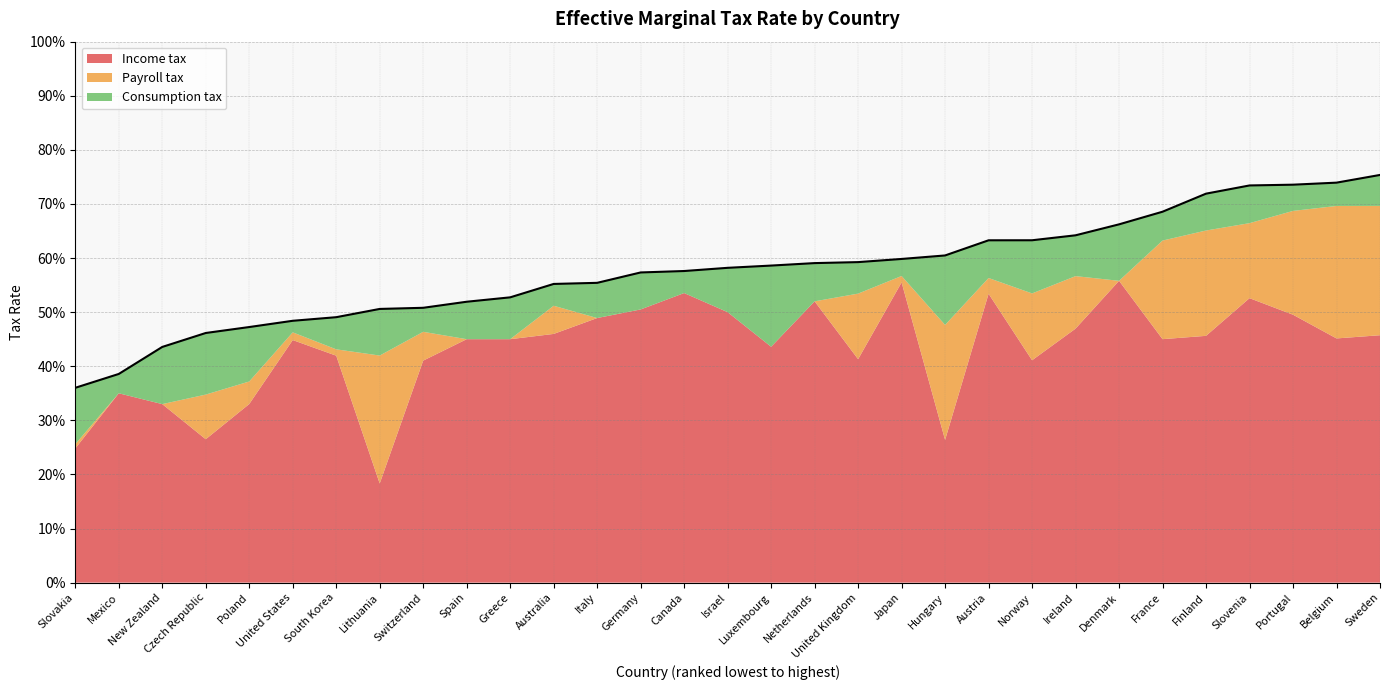

List the series in order of their peak value, highest first.

Income tax, Payroll tax, Consumption tax